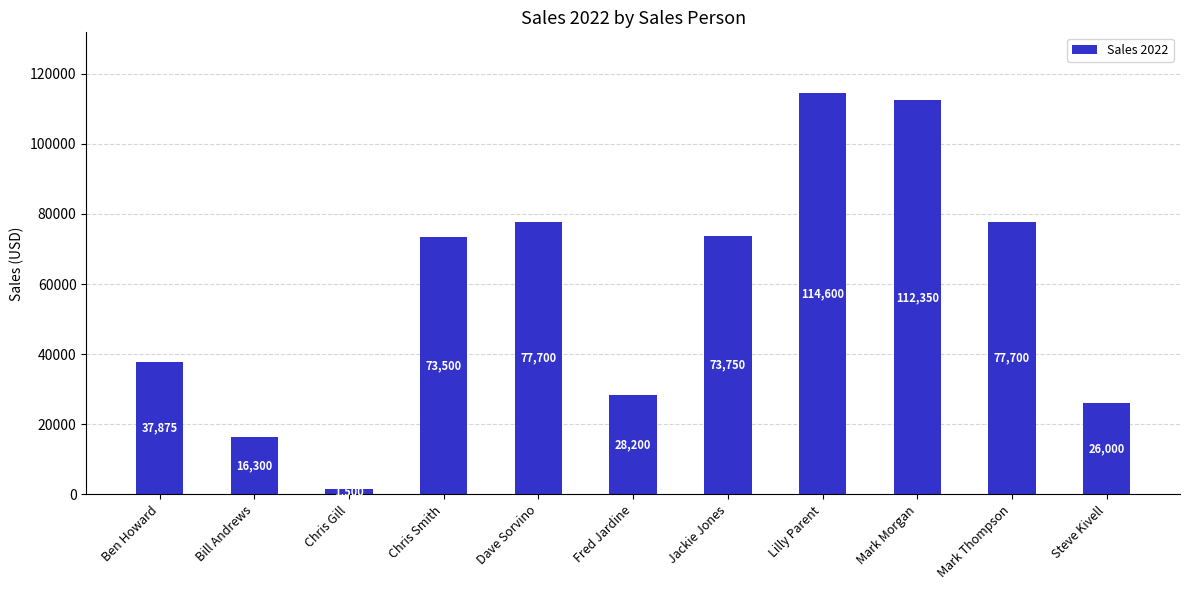

How many data points are less than 73500?

5